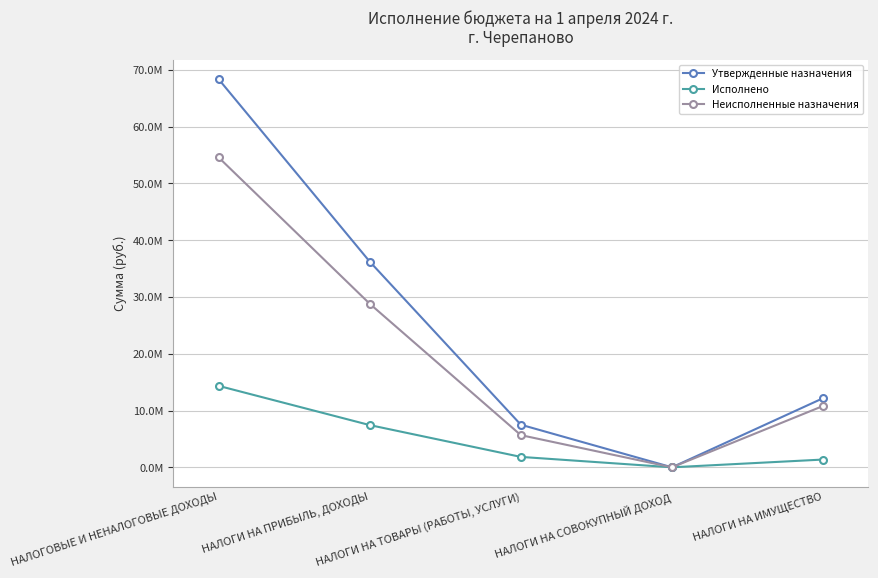

The Неисполненные назначения series shows 4005338.3 at НАЛОГИ НА ИМУЩЕСТВО. True or false?

False